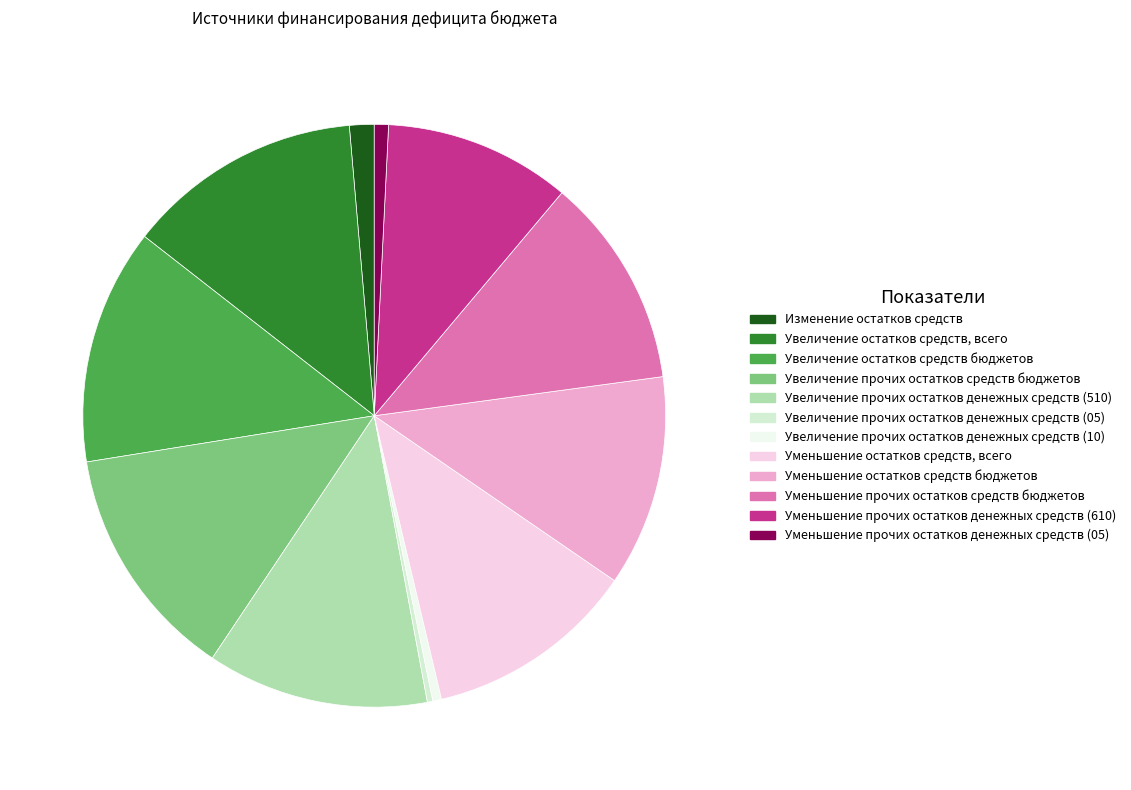

True or false: Уменьшение прочих остатков денежных средств (05) accounts for 1% of the total.

True